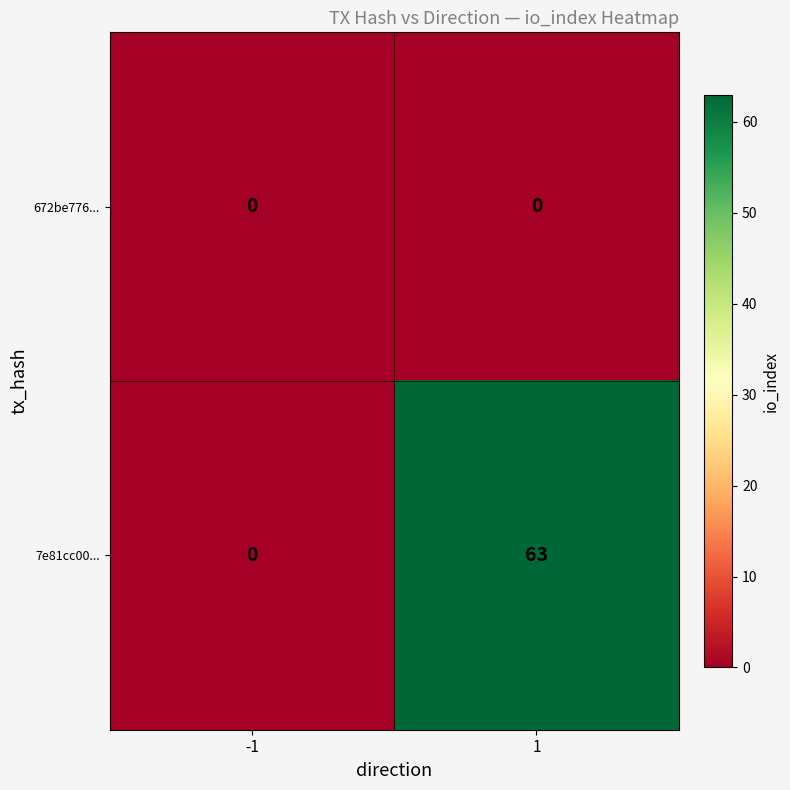

What is the total value across all series at 1?

63